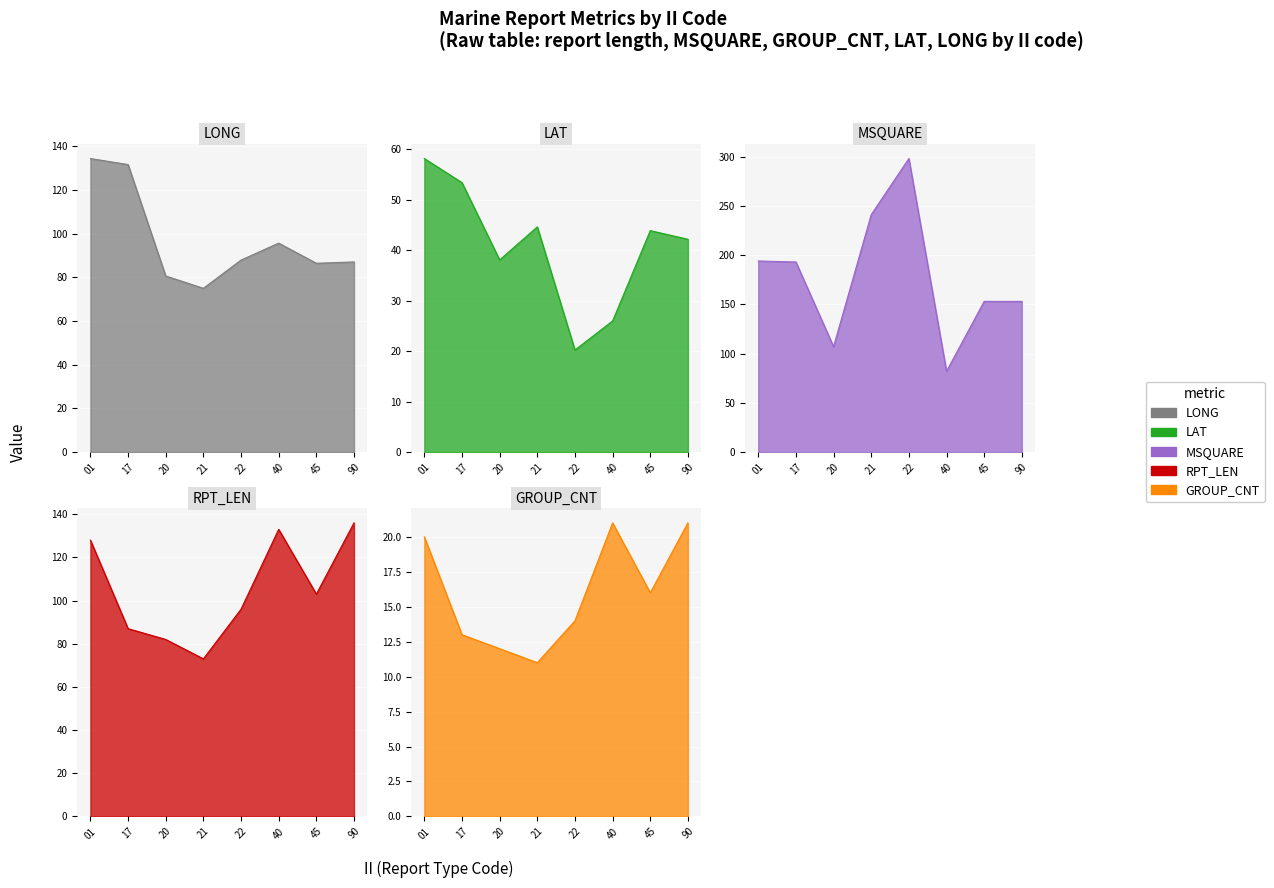

What is the value of the RPT_LEN point at the 5th from the left?

96.0